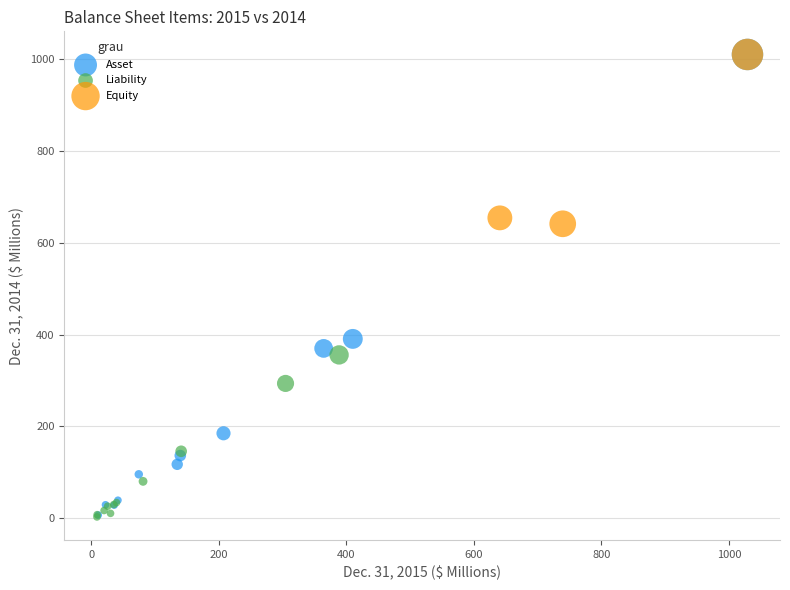

Which series has the widest spread of Y values?

Asset